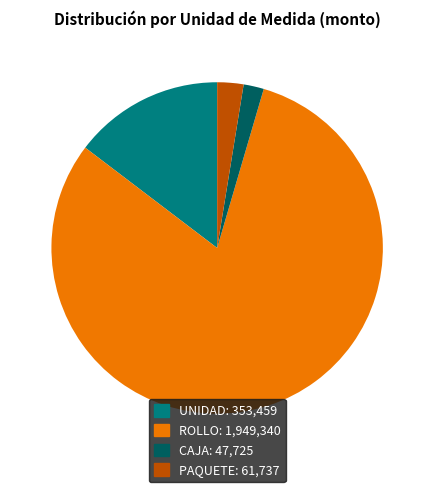

Does any single category account for the majority?

Yes